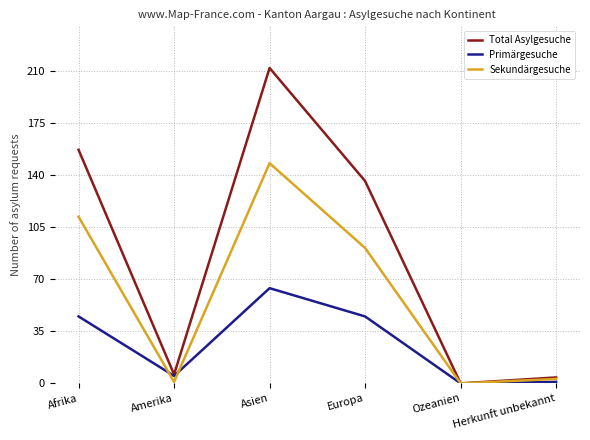

At which category is the sum across all series the highest?

Asien